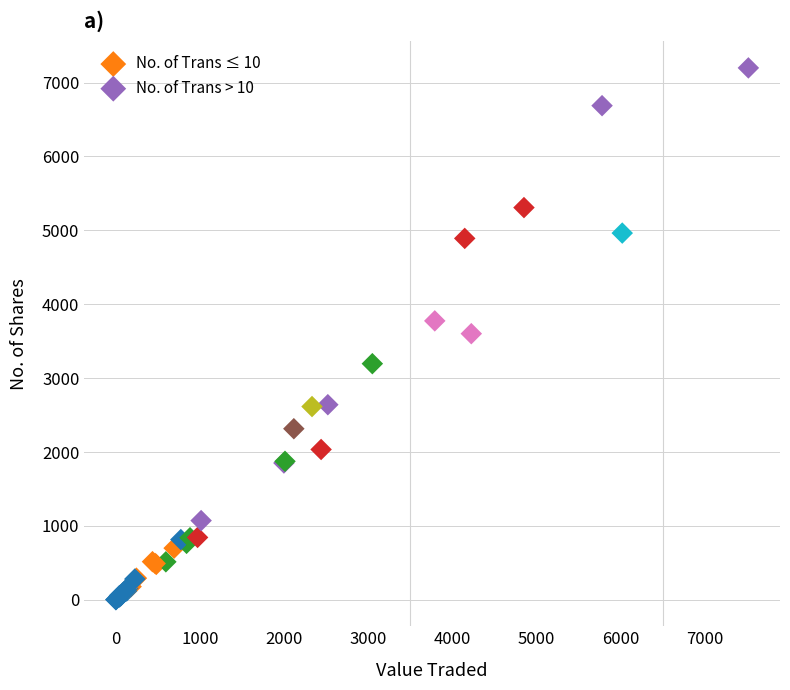

Which series has the largest Y range (max minus min)?

No. of Trans > 10